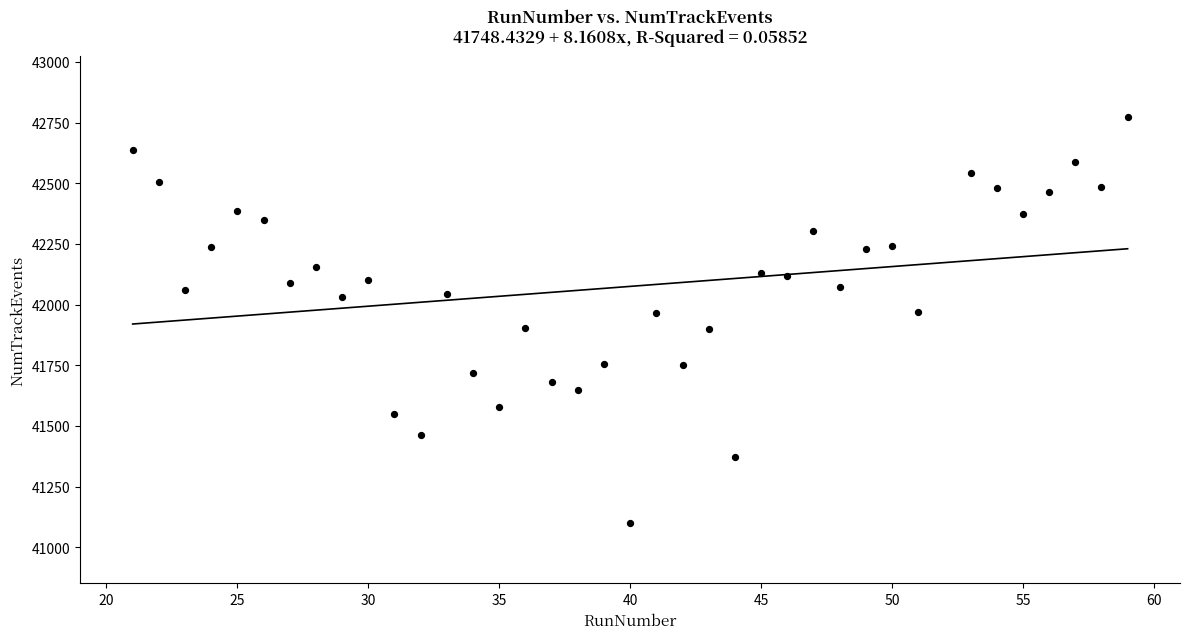

What is the range of Y values (max minus min)?

1670